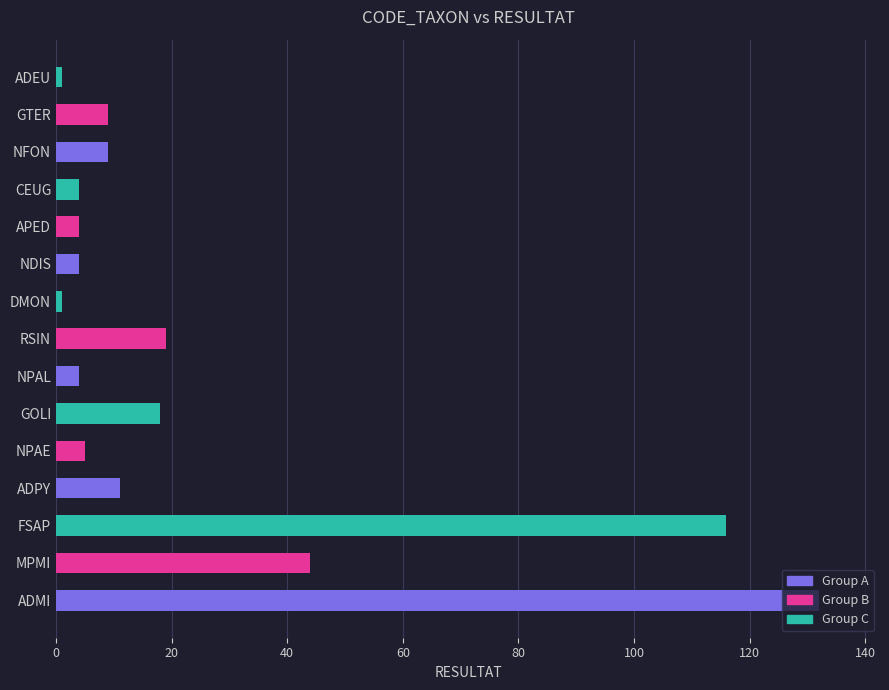

What is the ratio of the value at ADPY to the value at RSIN?

0.6